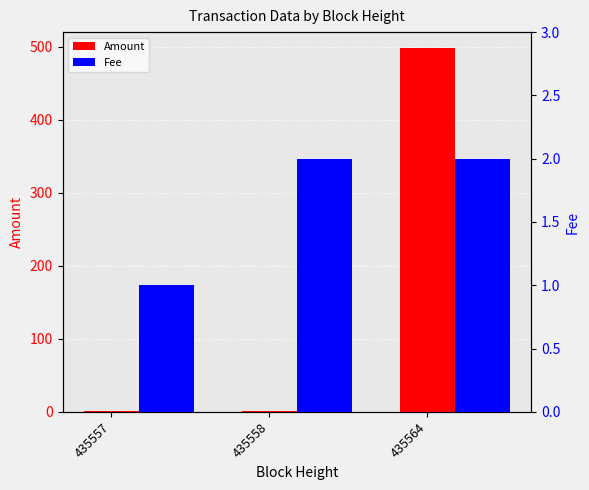

What is the average value of the Amount series?

167